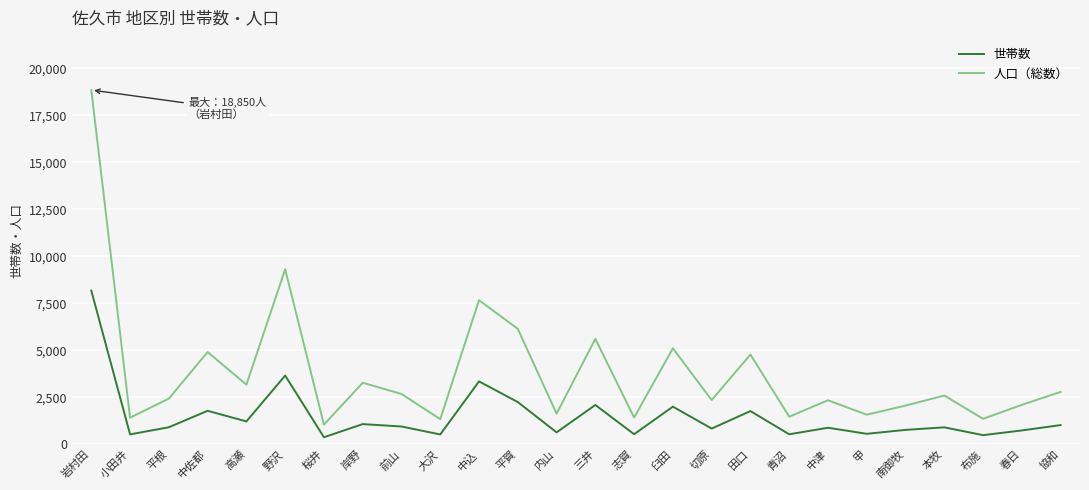

How many lines are shown in the chart?

2